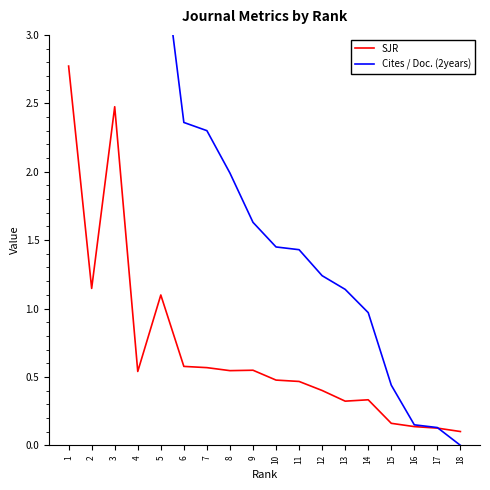

The Cites / Doc. (2years) series shows 1.6 at 9. True or false?

True